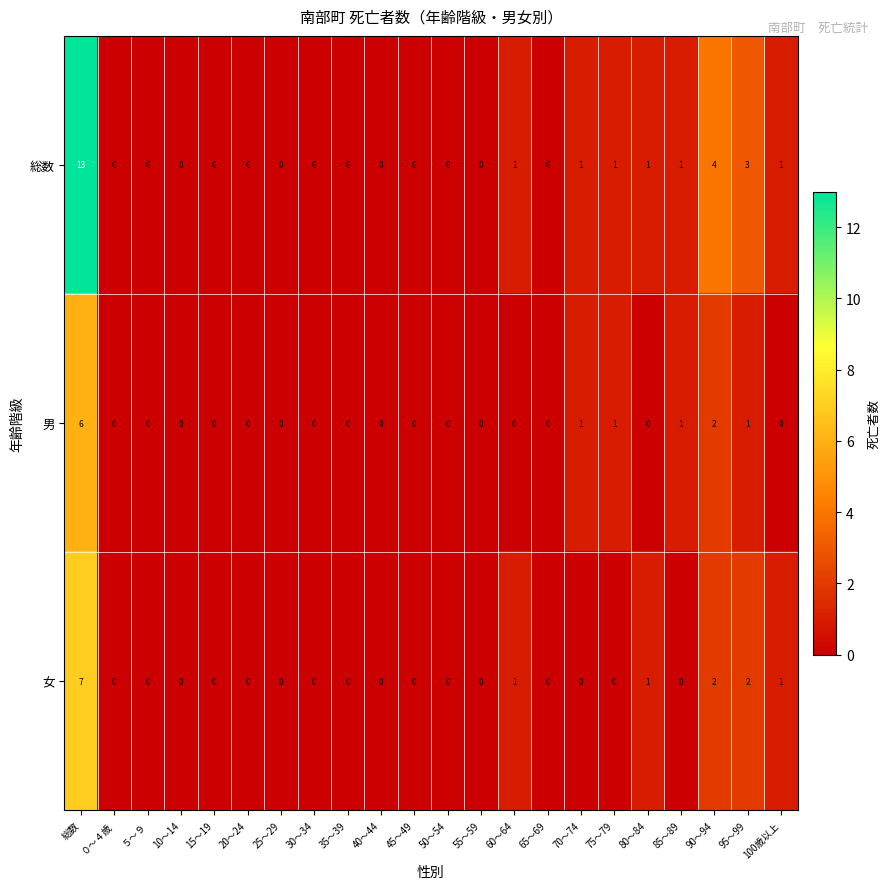

How many series are shown in this chart?

3